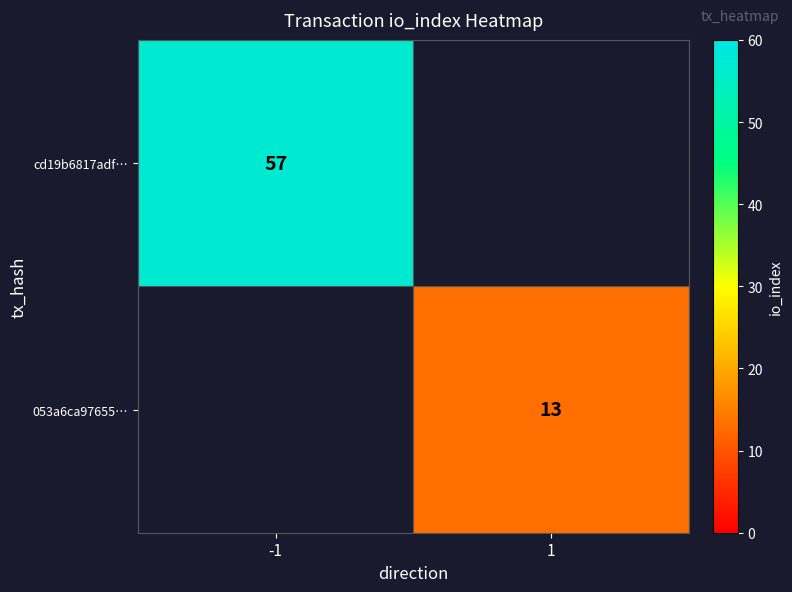

True or false: cd19b6817adf… has a value of 81 at -1.

False